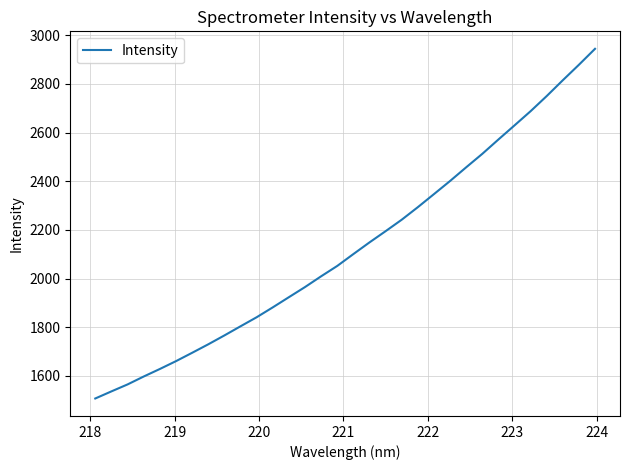

What is the difference between the maximum and minimum values?

1437.2